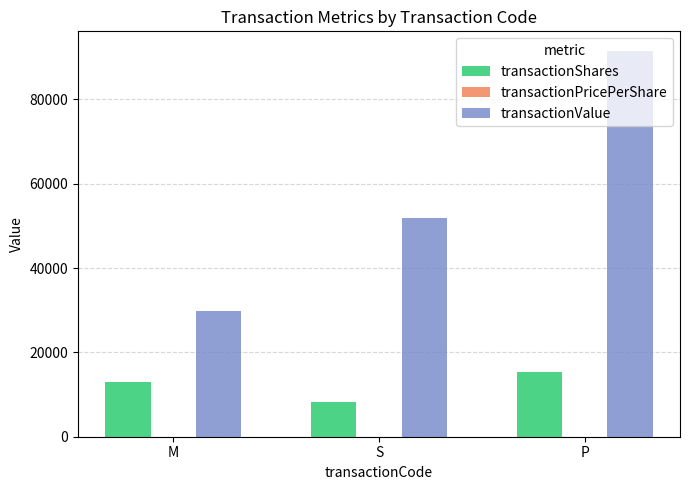

At which label is transactionValue closest to 60730?

S